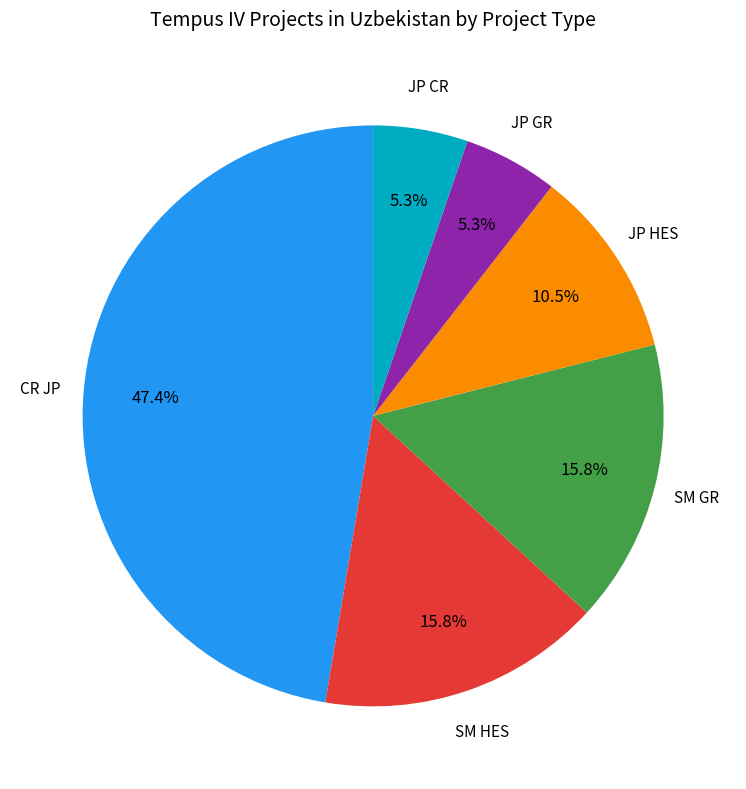

How many slices are in this pie chart?

6